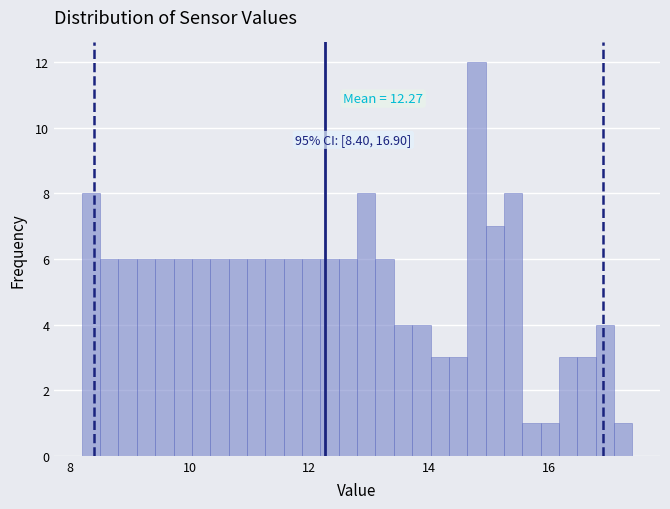

Around what value on the x-axis is the tallest bar? Give the approximate position of its centre, as read against the axis.

14.8